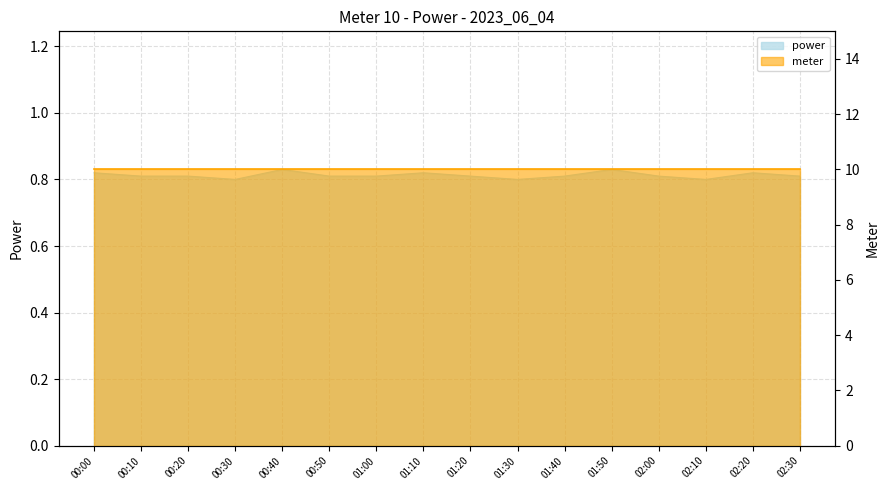

List the labels in order of value, smallest first.

00:30, 01:30, 02:10, 00:10, 00:20, 00:50, 01:00, 01:20, 01:40, 02:00, 02:30, 00:00, 01:10, 02:20, 00:40, 01:50